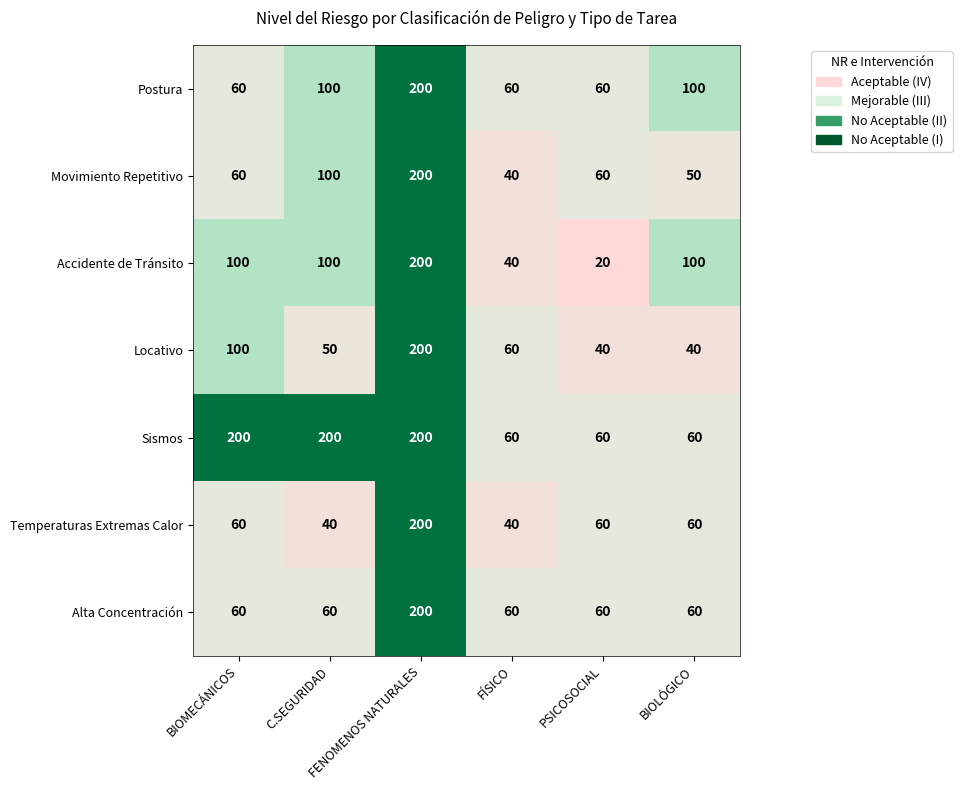

Count the Temperaturas Extremas Calor values in the range 40 to 60.

5